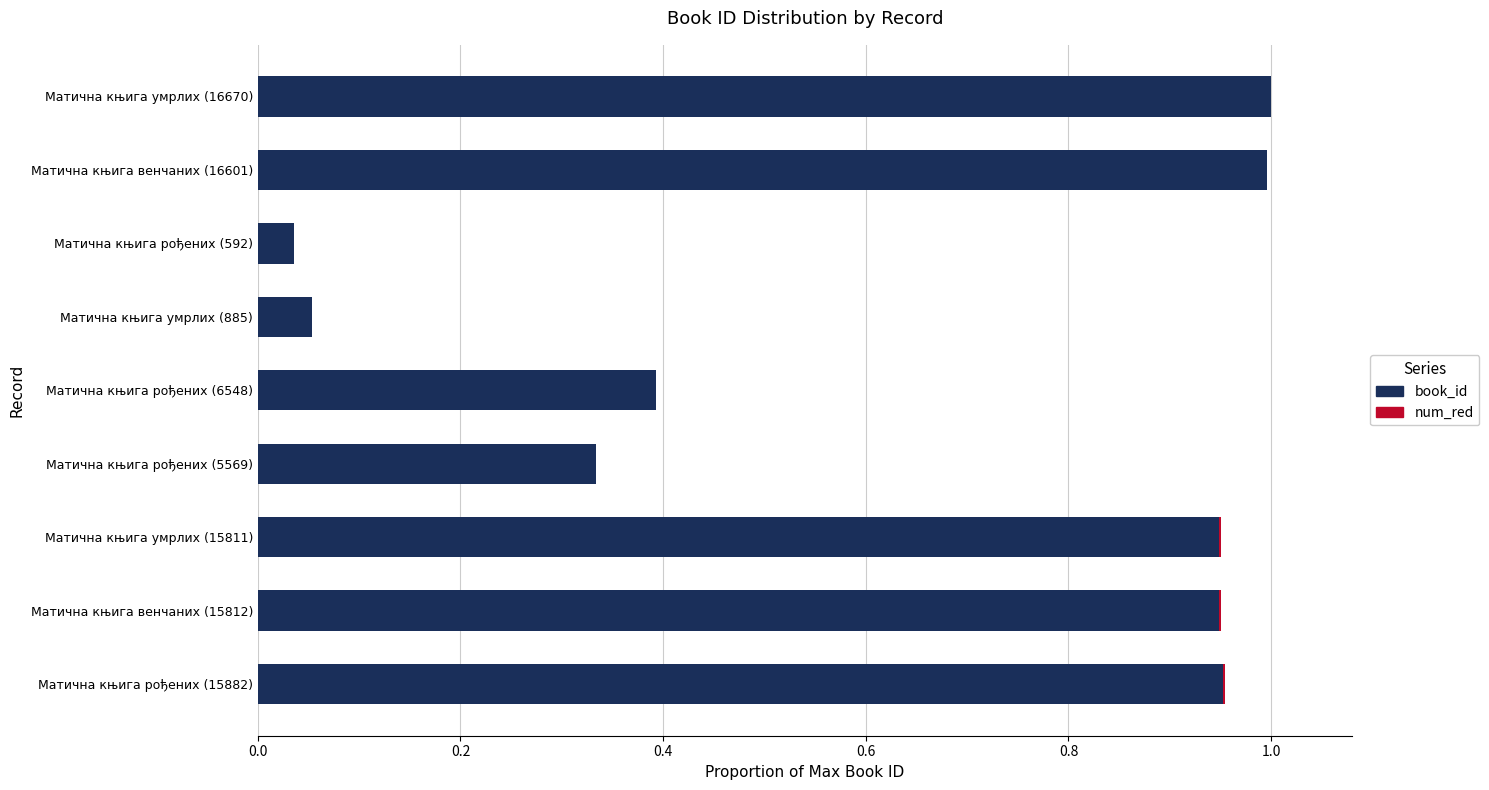

The value of book_id at Матична књига рођених (592) is 0.1. True or false?

False